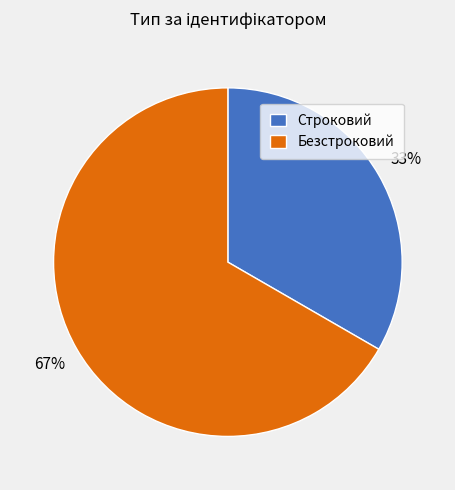

Which category has the biggest portion of the pie?

Безстроковий